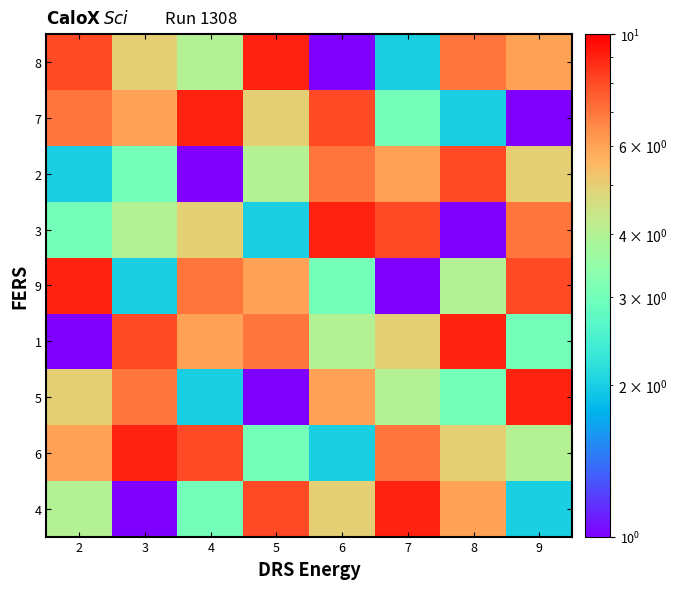

Which label corresponds to the largest value in the chart?

7